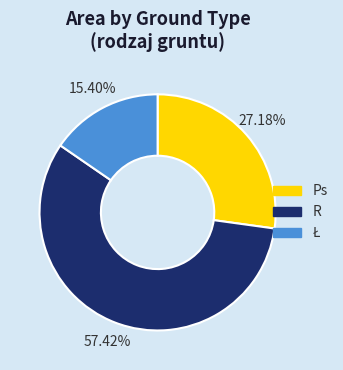

Which slice represents more than half of the pie?

R